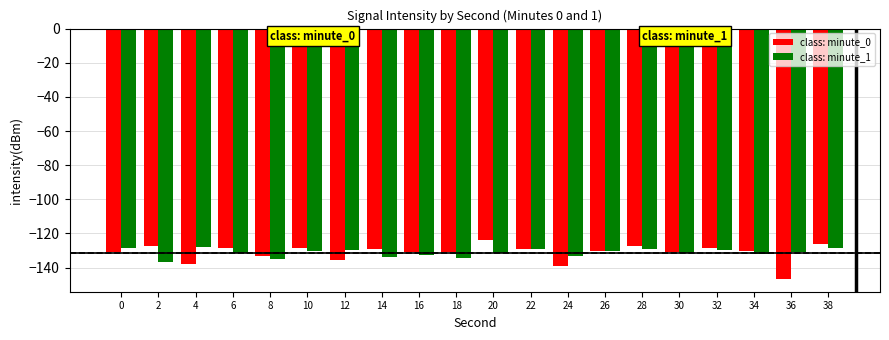

What is the sum of all class: minute_0 values?

-2623.8